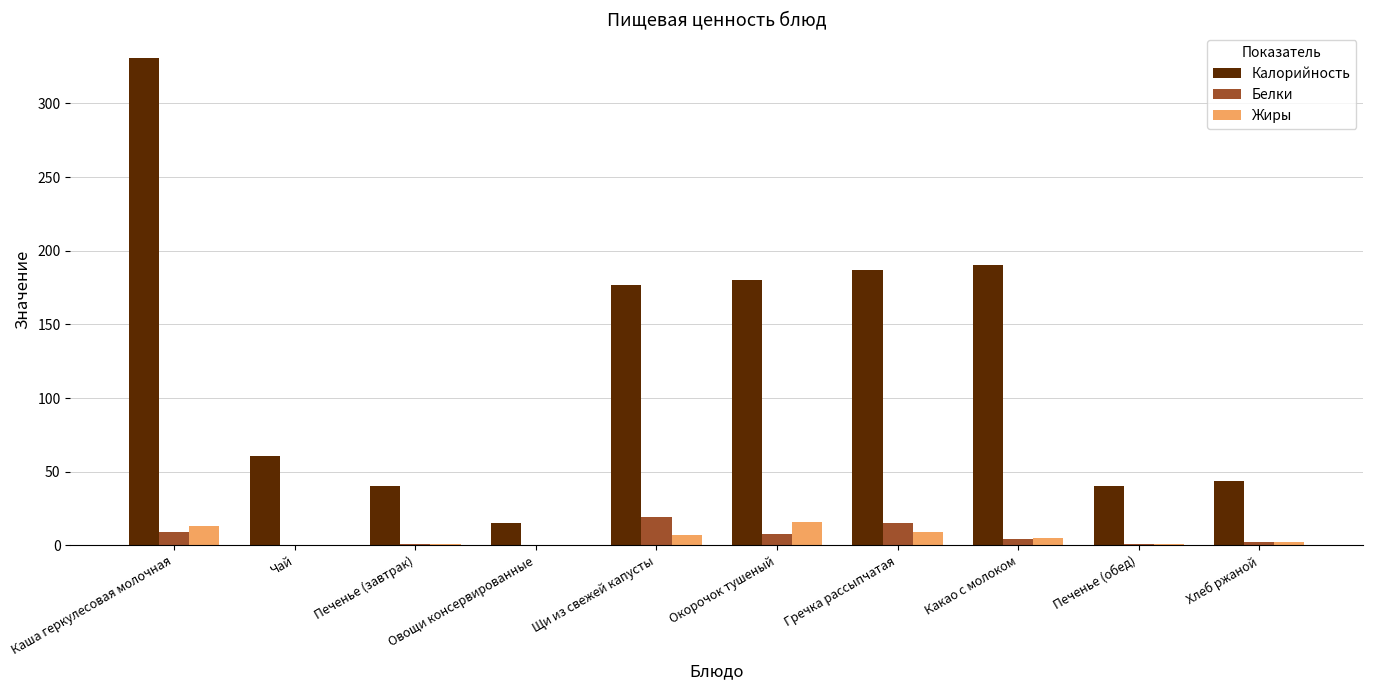

What is the difference between the Жиры values at Овощи консервированные and Каша геркулесовая молочная?

13.0